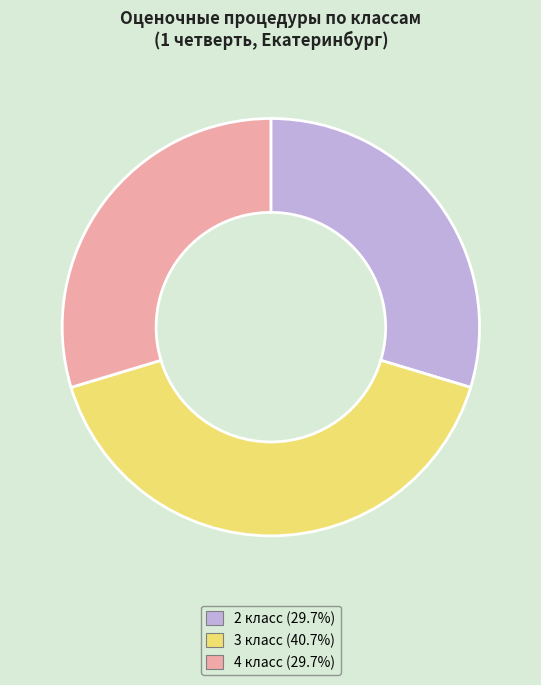

How many slices are in this pie chart?

3